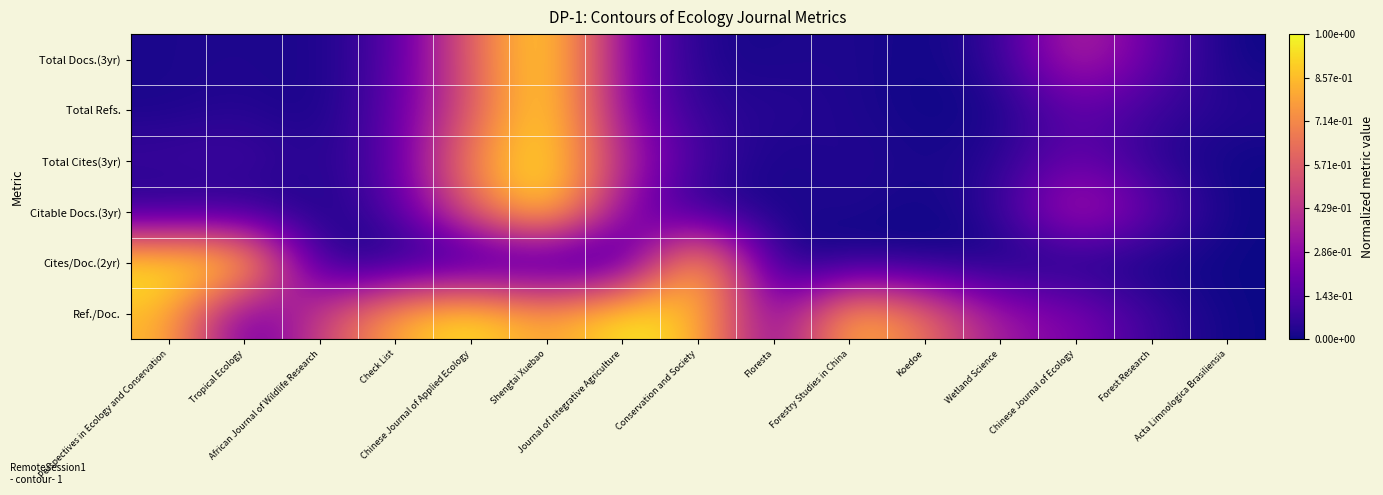

How many distinct data groups are displayed?

6